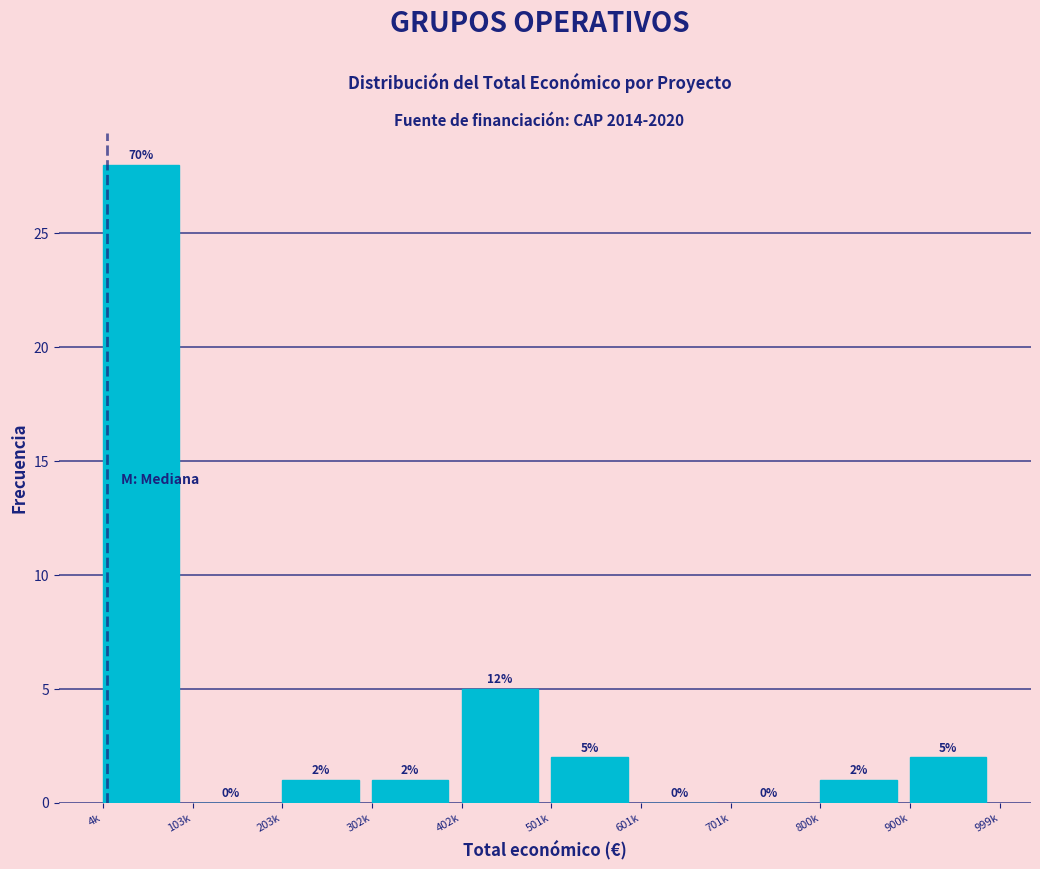

Reading left to right, transcribe all the data shown in this chart.

4k=28	103k=0	203k=1	302k=1	402k=5	501k=2	601k=0	701k=0	800k=1	900k=2